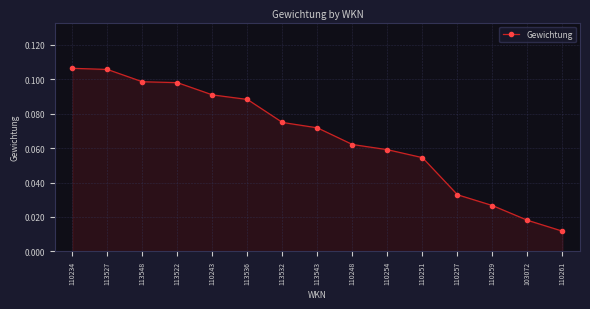

Which has a higher value, 113548 or 110254?

113548